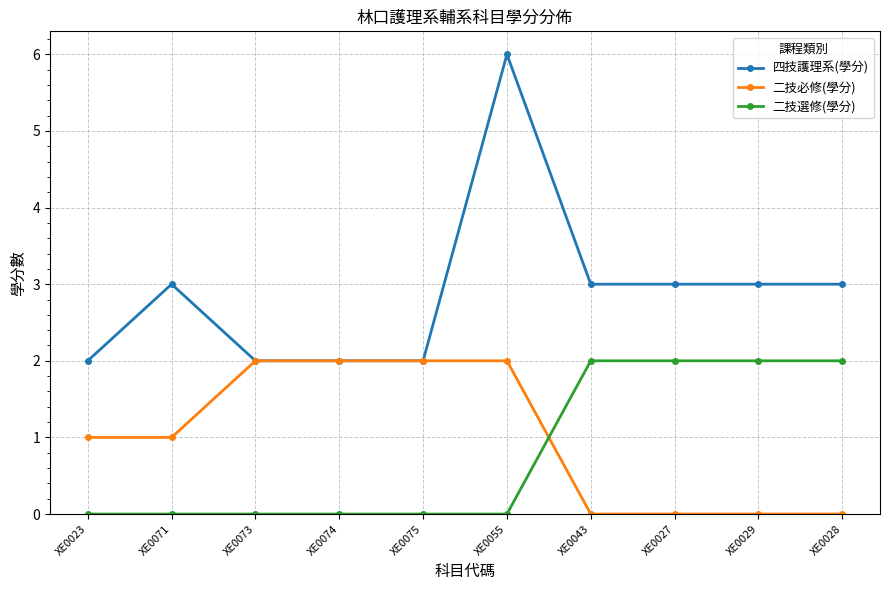

What position from the right is XE0029?

2